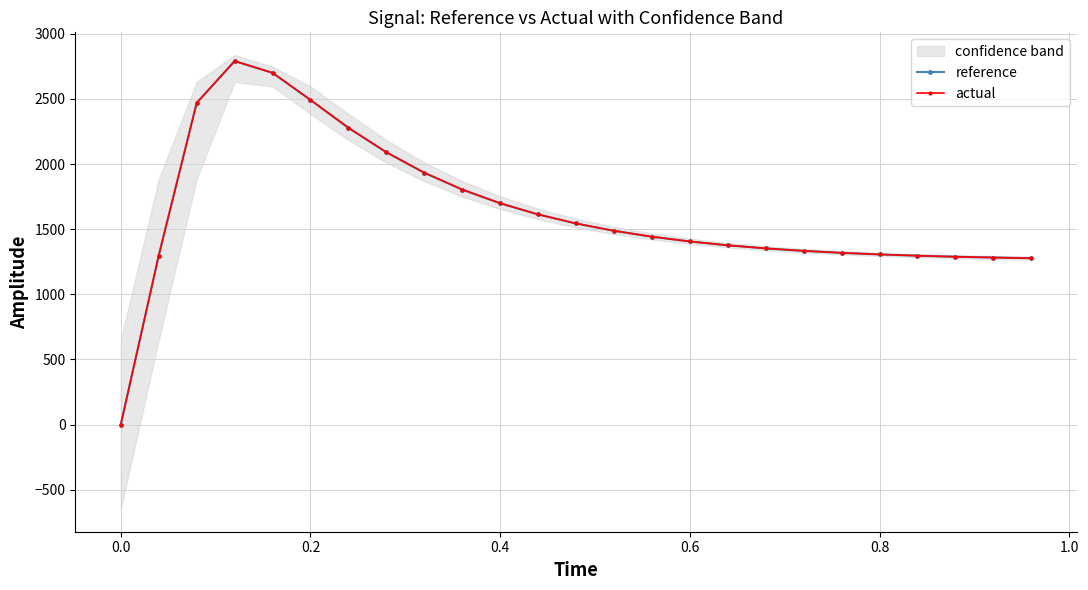

What is the highest value of the reference series?

2790.6